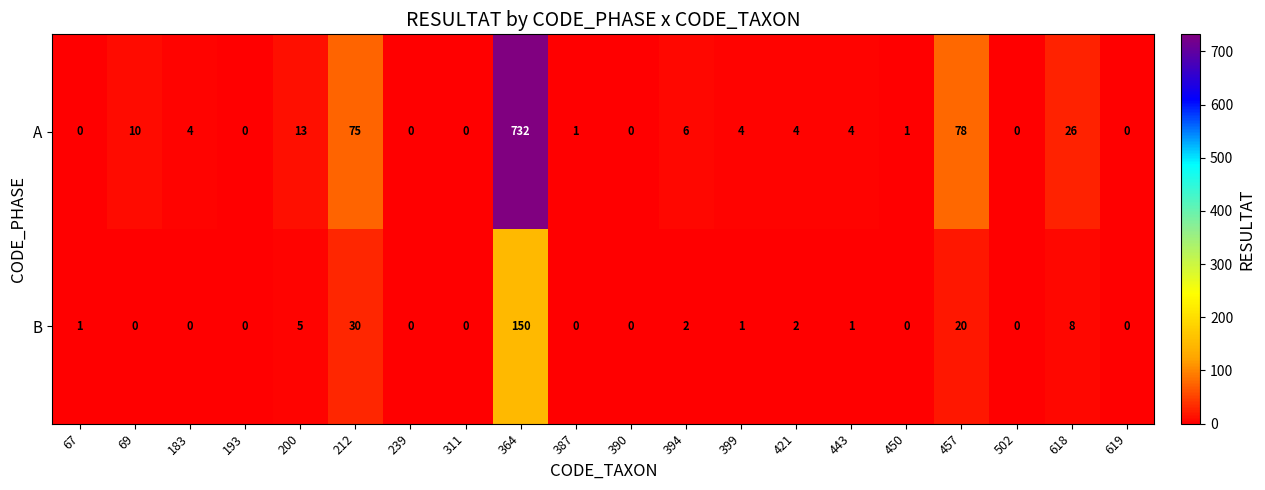

What is the difference between the highest and lowest values at 421?

2